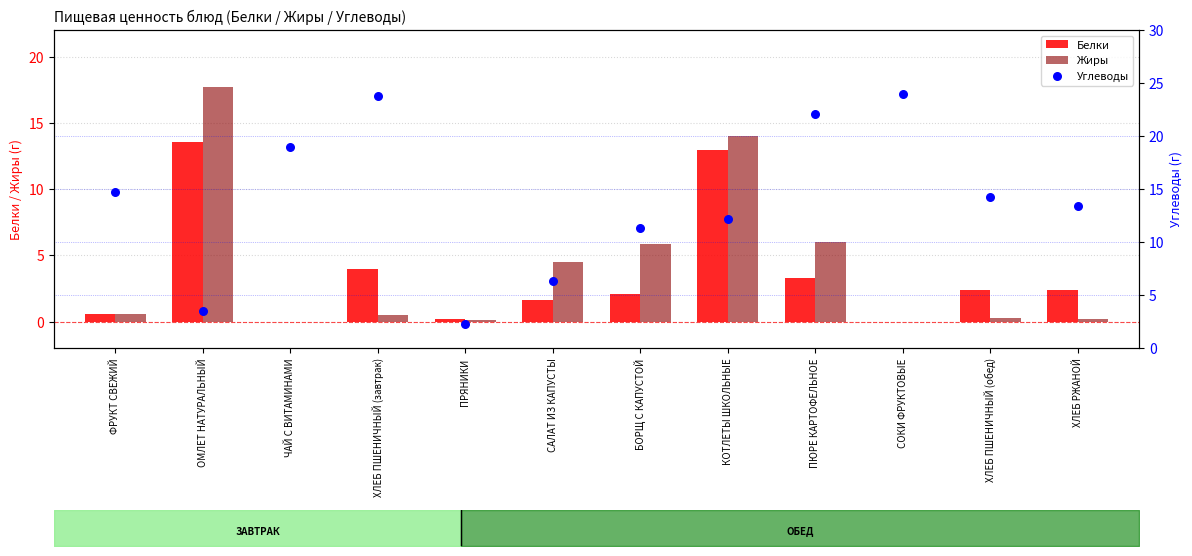

At which category is the sum across all series the highest?

КОТЛЕТЫ ШКОЛЬНЫЕ